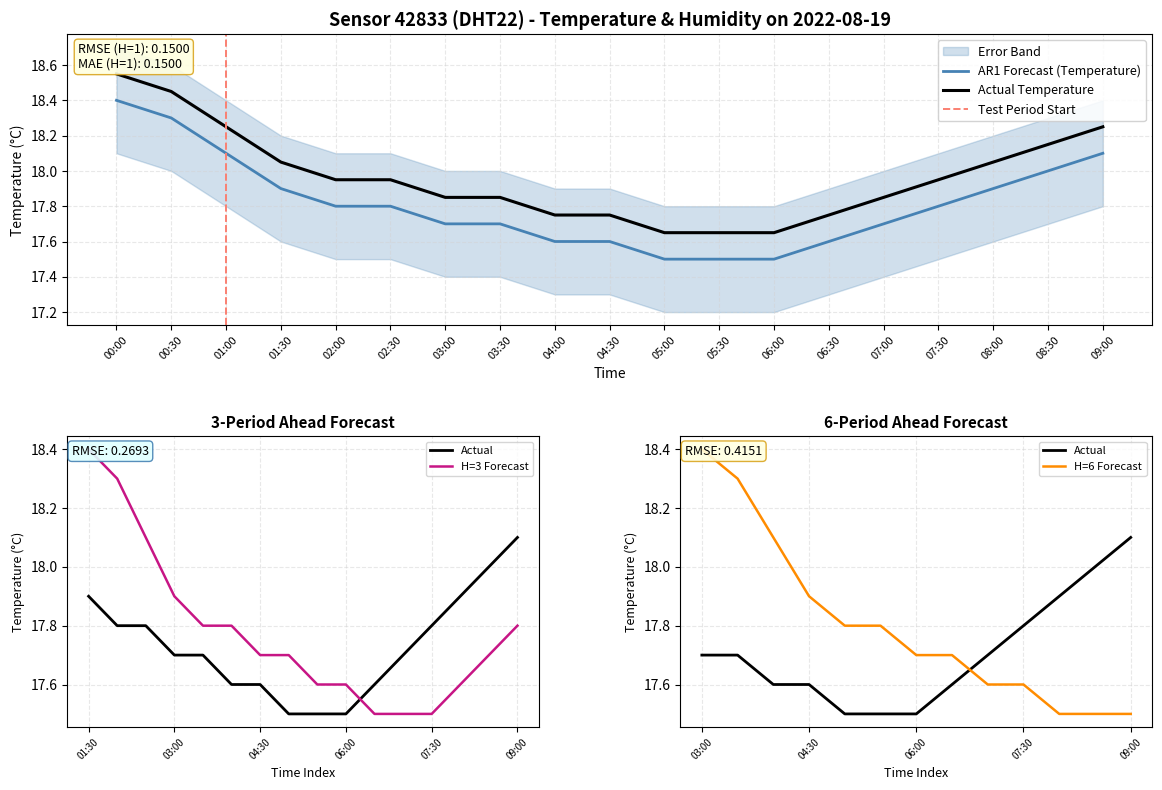

Is the value of temperature_upper at 00:00 greater than the value of temperature at 03:30?

Yes